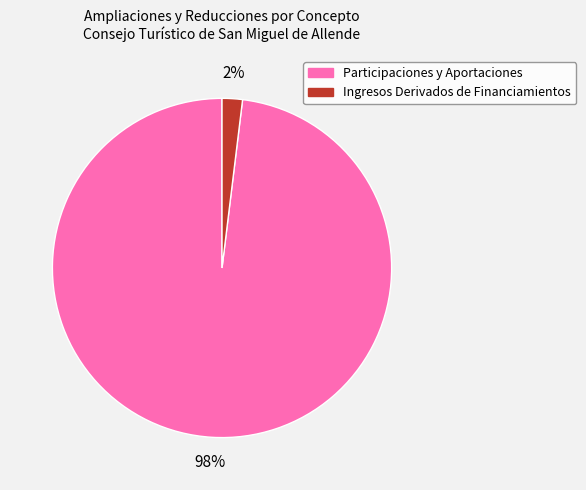

Count the number of slices in the pie.

2